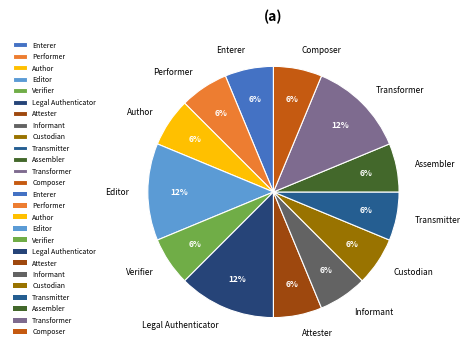

How many segments does this pie chart have?

13